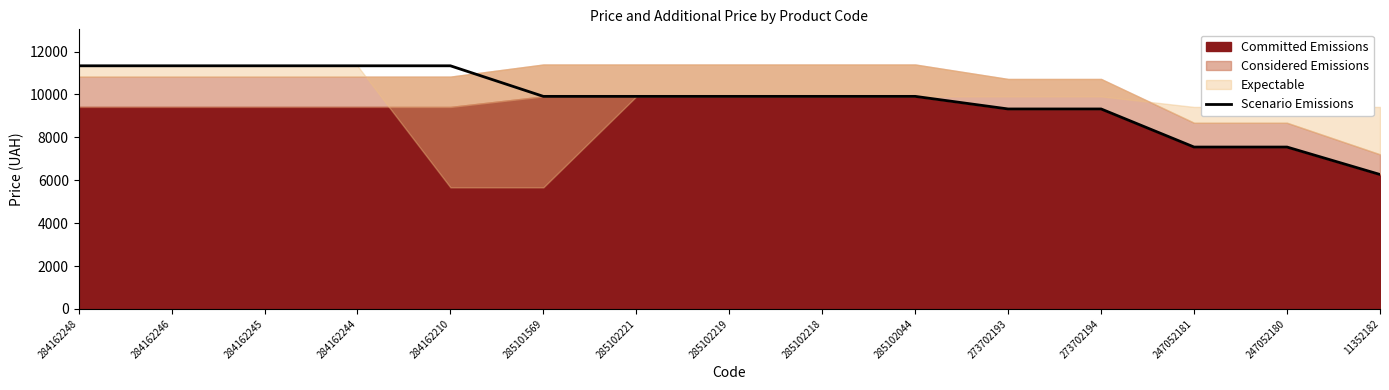

At which label does Scenario Emissions reach its minimum?

11352182